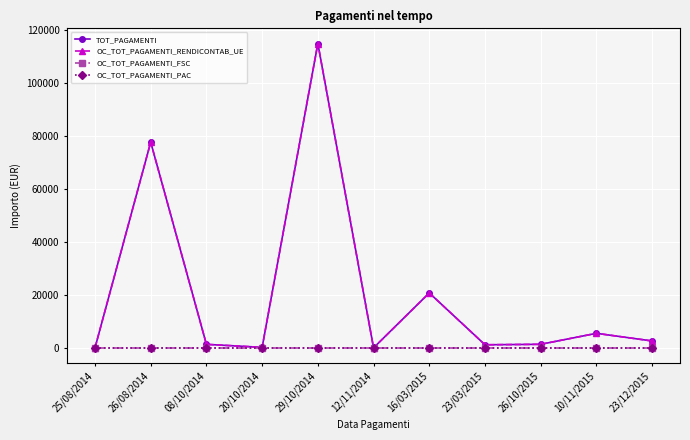

The TOT_PAGAMENTI series shows 114.4 at 20/10/2014. True or false?

False